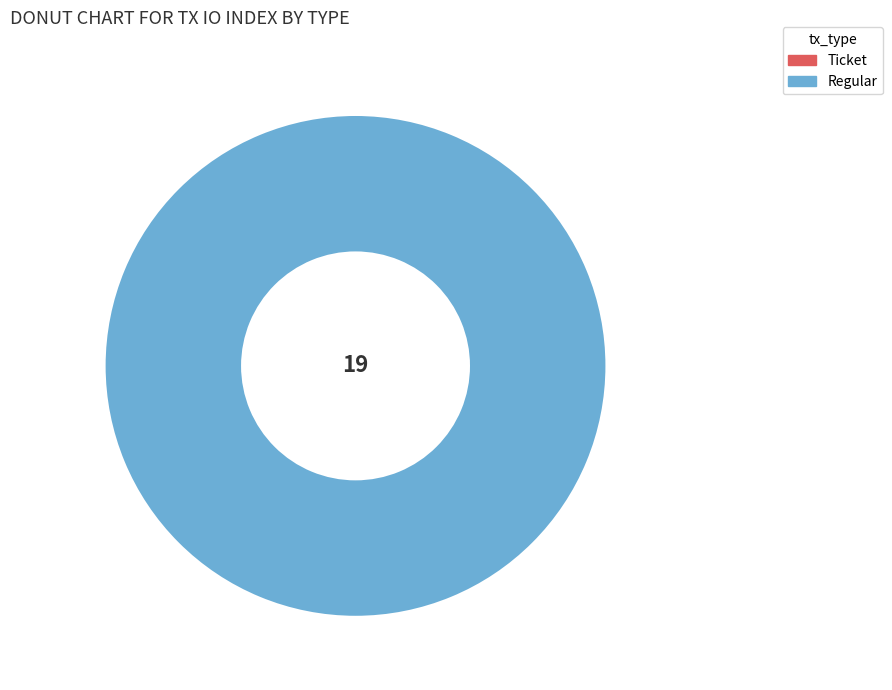

What is the change in value from Ticket to Regular?

+19